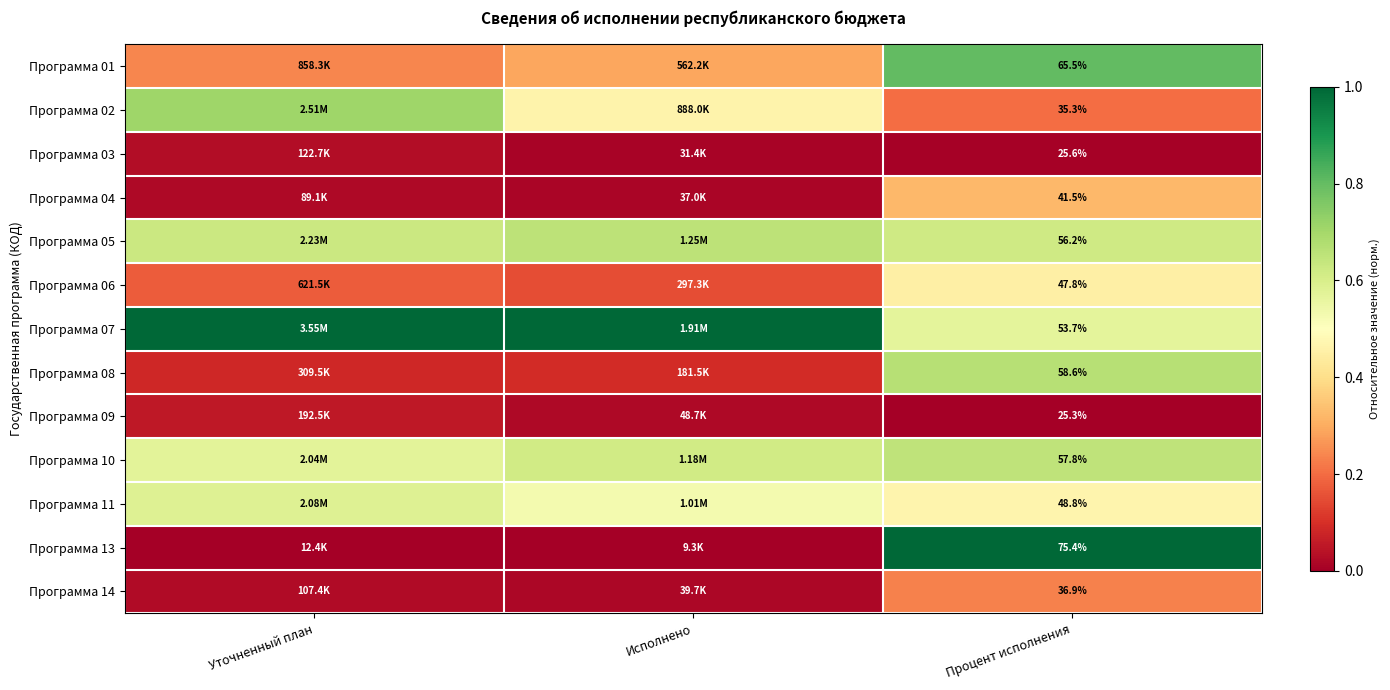

At Исполнено, list the series in order from smallest to largest.

Программа 13, Программа 03, Программа 04, Программа 14, Программа 09, Программа 08, Программа 06, Программа 01, Программа 02, Программа 11, Программа 10, Программа 05, Программа 07